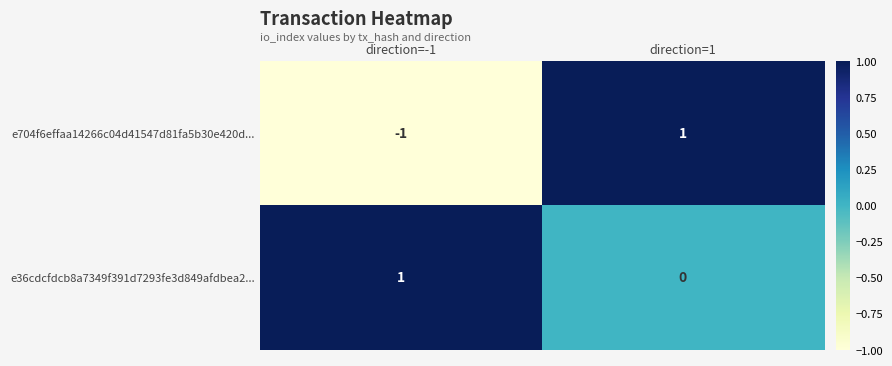

True or false: e704f6effaa14266c04d41547d81fa5b30e420d... has a value of -1 at direction=-1.

True